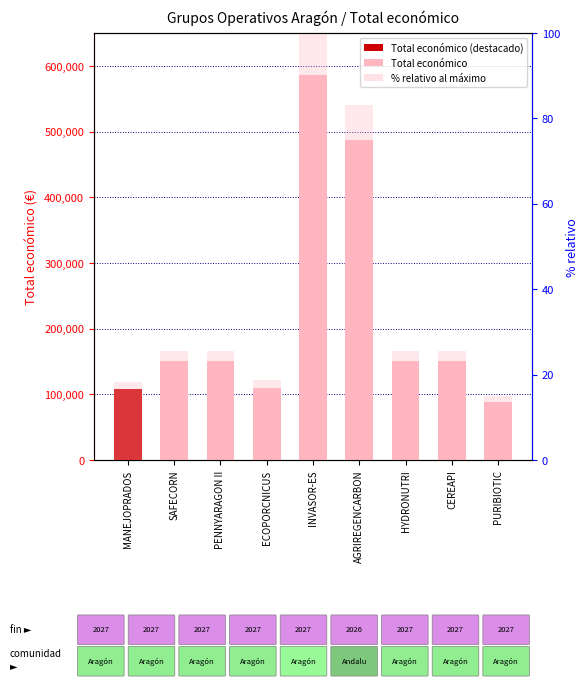

What is the spread (max minus min) of values at AGRIREGENCARBON?

486672.8